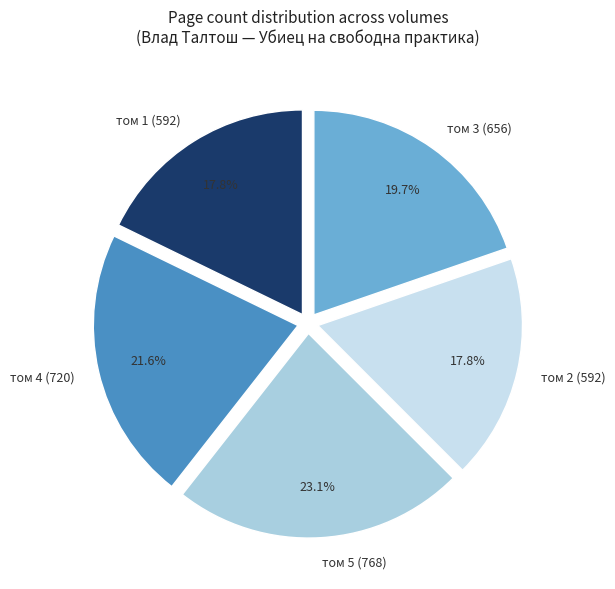

Does том 4 (720) represent more than half of the total?

No